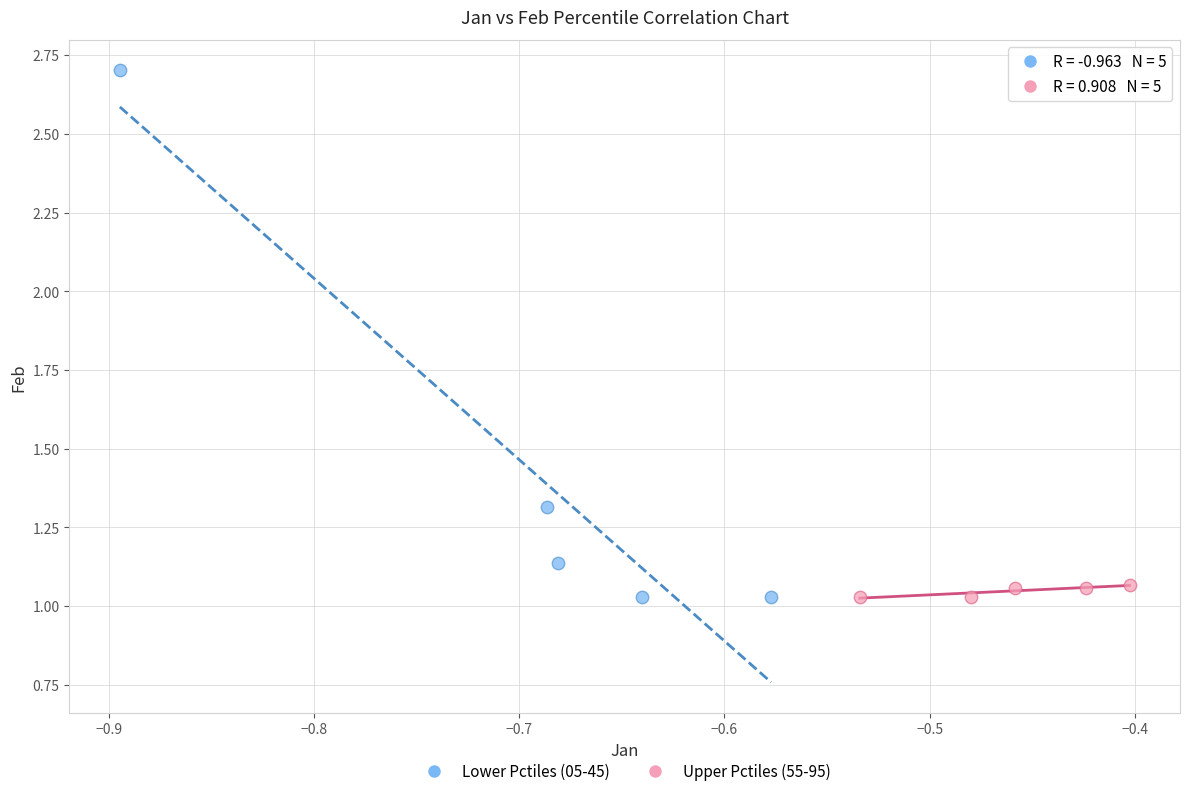

Which series reaches the maximum Y coordinate?

Lower Pctiles (05-45)